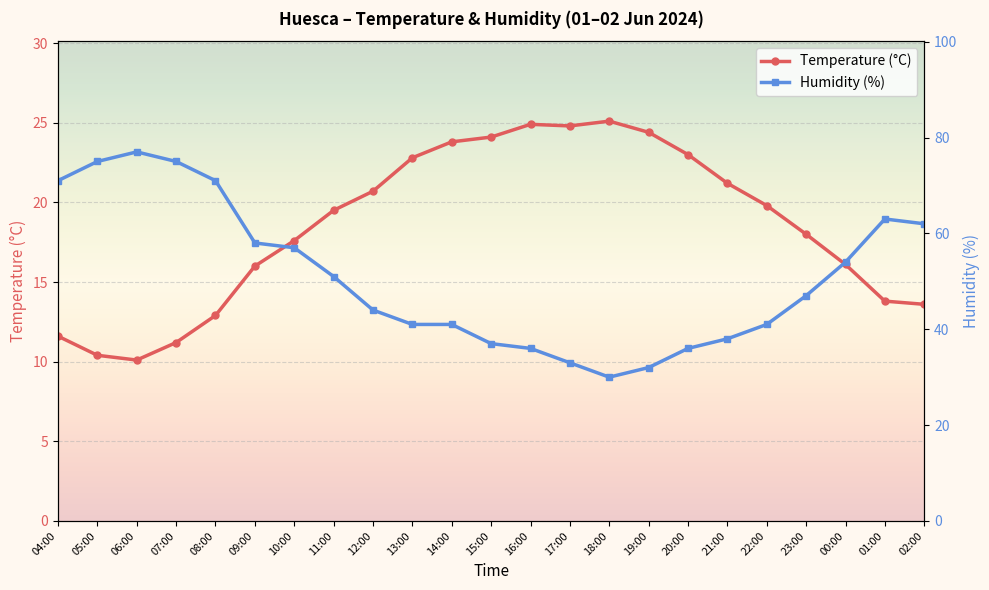

At how many categories does at least one series exceed 38?

16